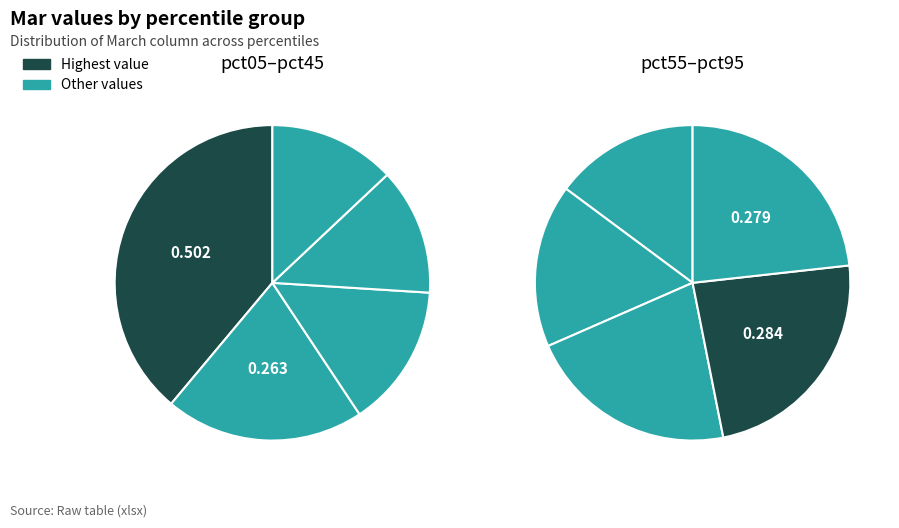

To the nearest percent, what is the difference between the largest and smallest slice percentages?

13%